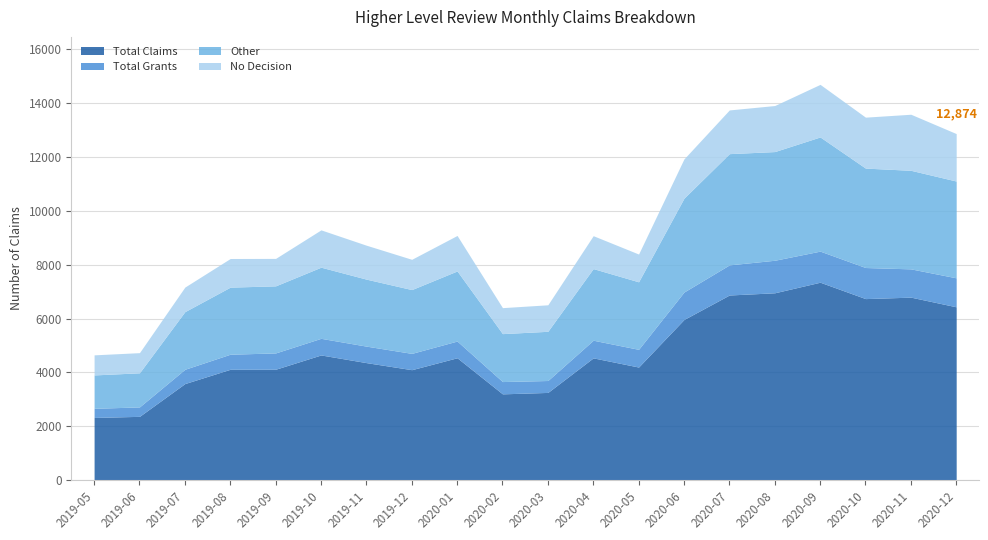

Count the number of categories in the chart.

20